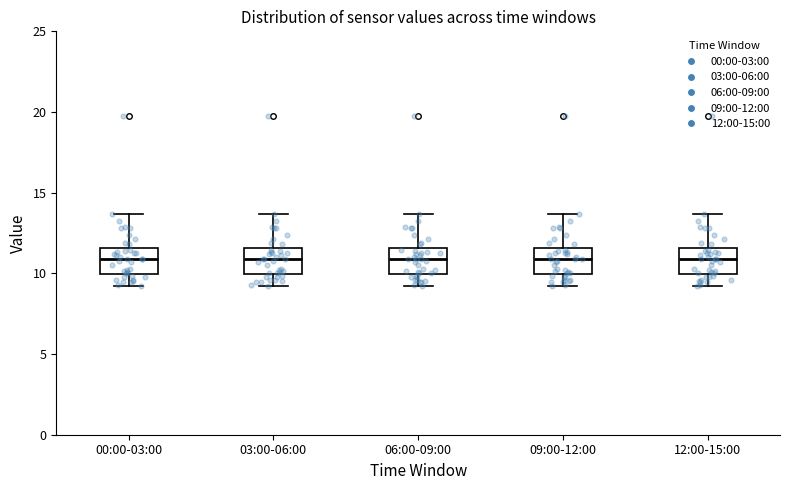

Where is the lower edge of the box for 03:00-06:00 on the y-axis? The values are not printed on the chart, so give them approximately, as read against the axis.

10.0